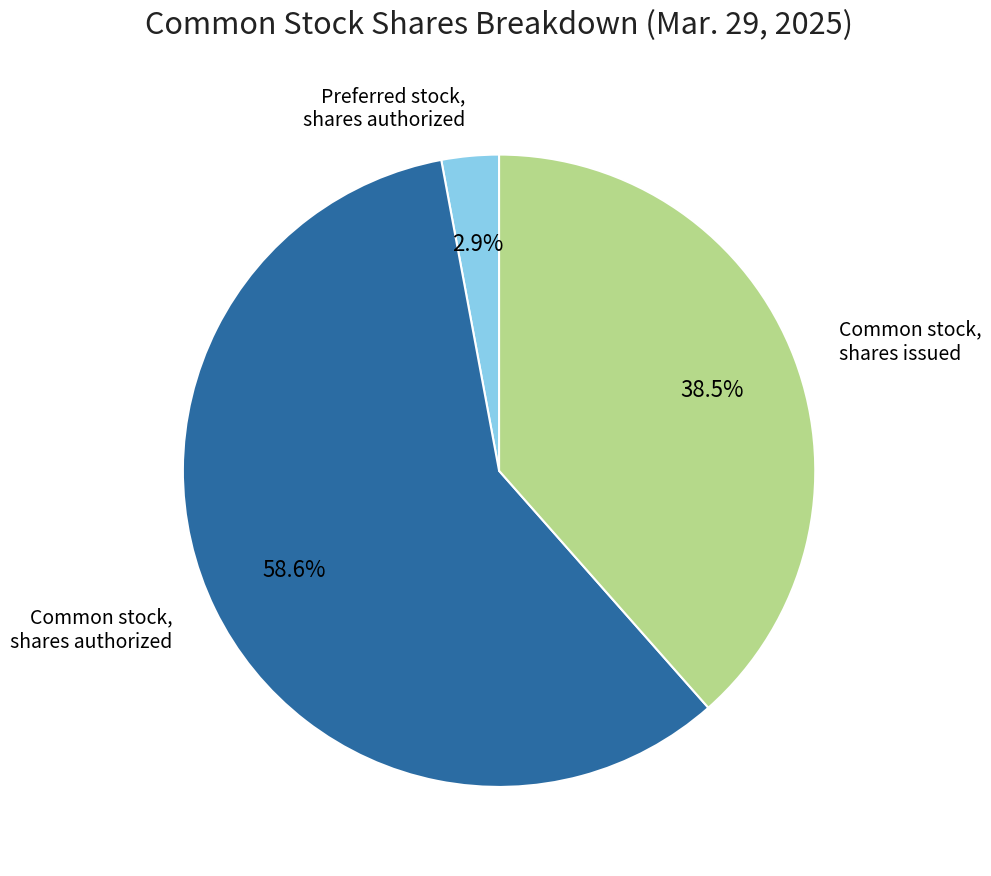

How many segments does this pie chart have?

3